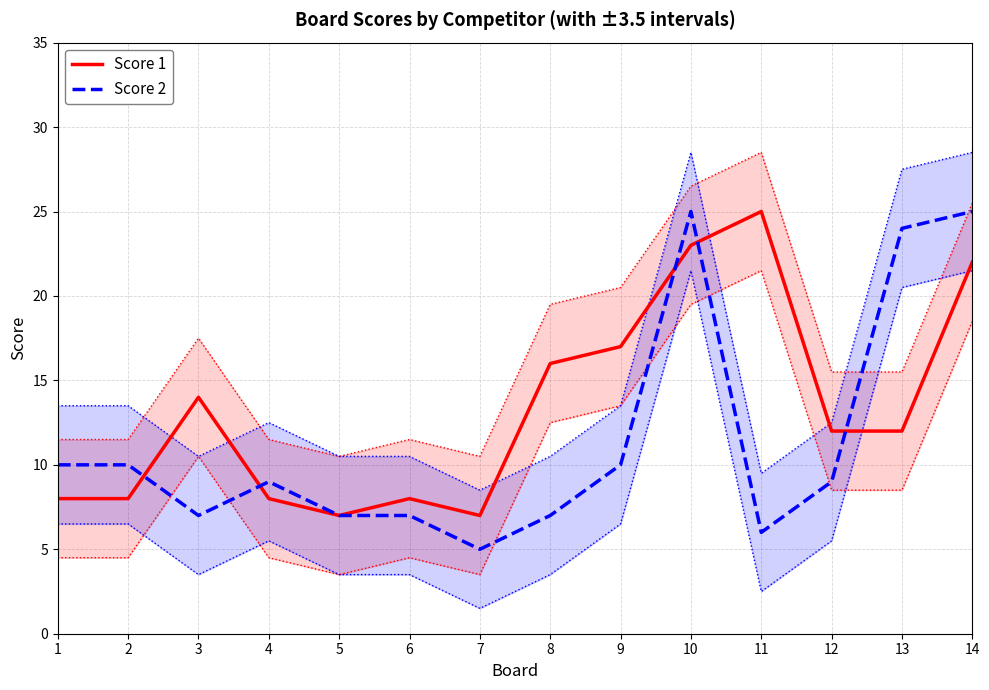

Where is the first local minimum for Score 2?

3